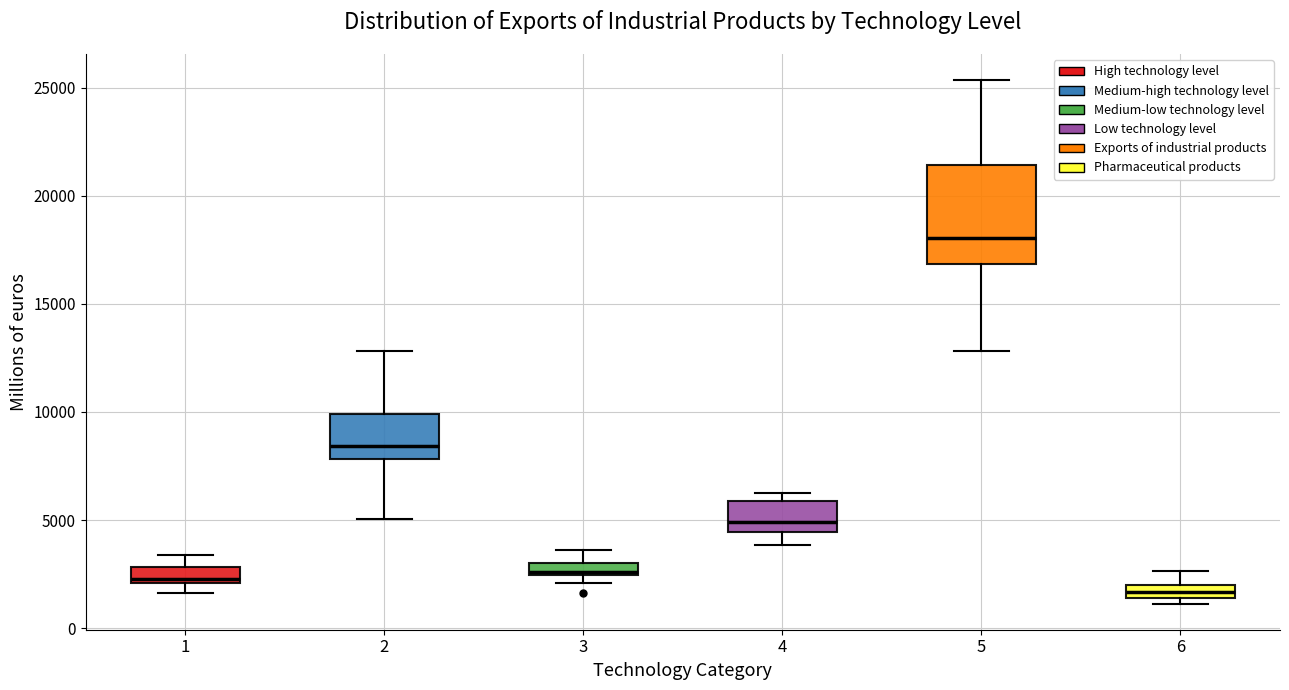

Which box is the tallest, from its lower edge to its upper edge?

5